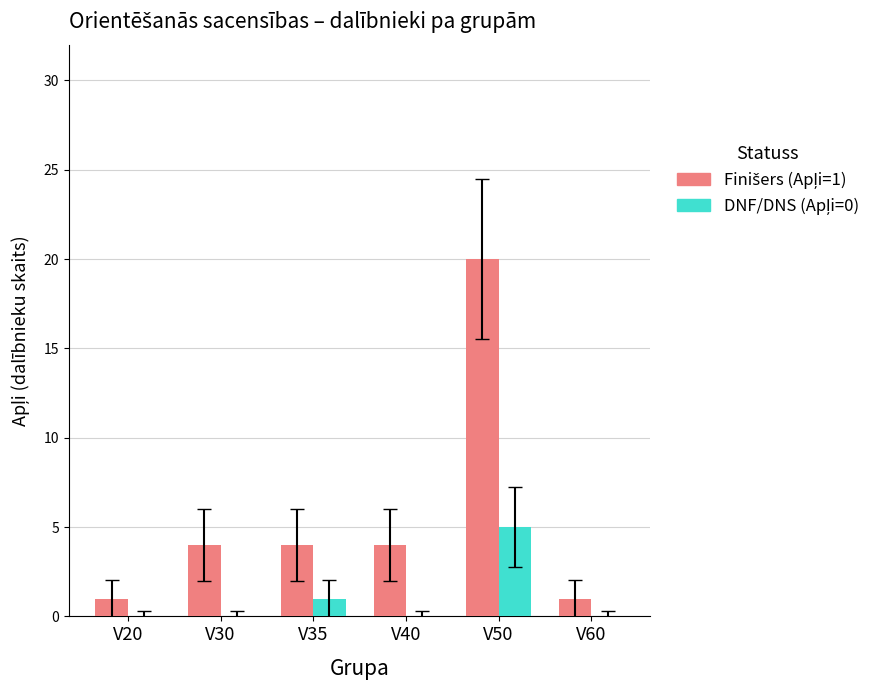

At which category is the sum across all series the highest?

V50